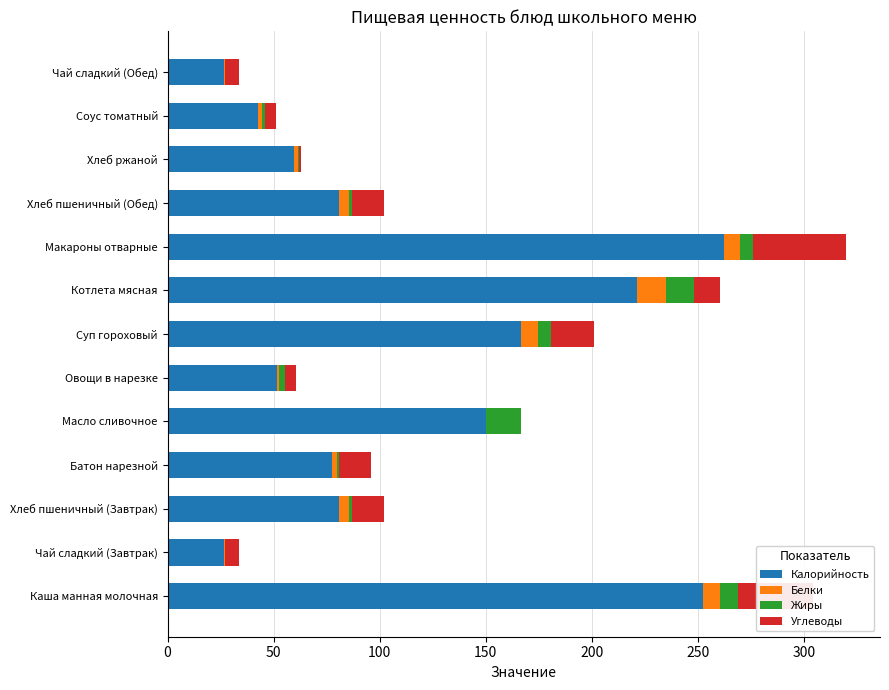

At which label is Калорийность closest to 144?

Масло сливочное